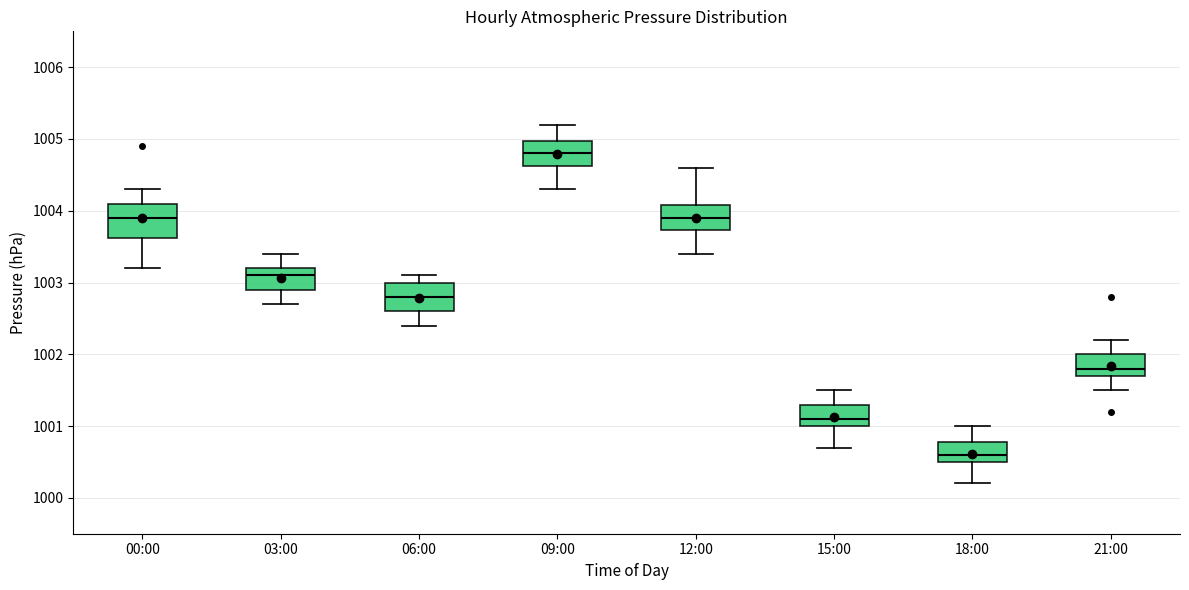

Which box's median line is the highest?

09:00